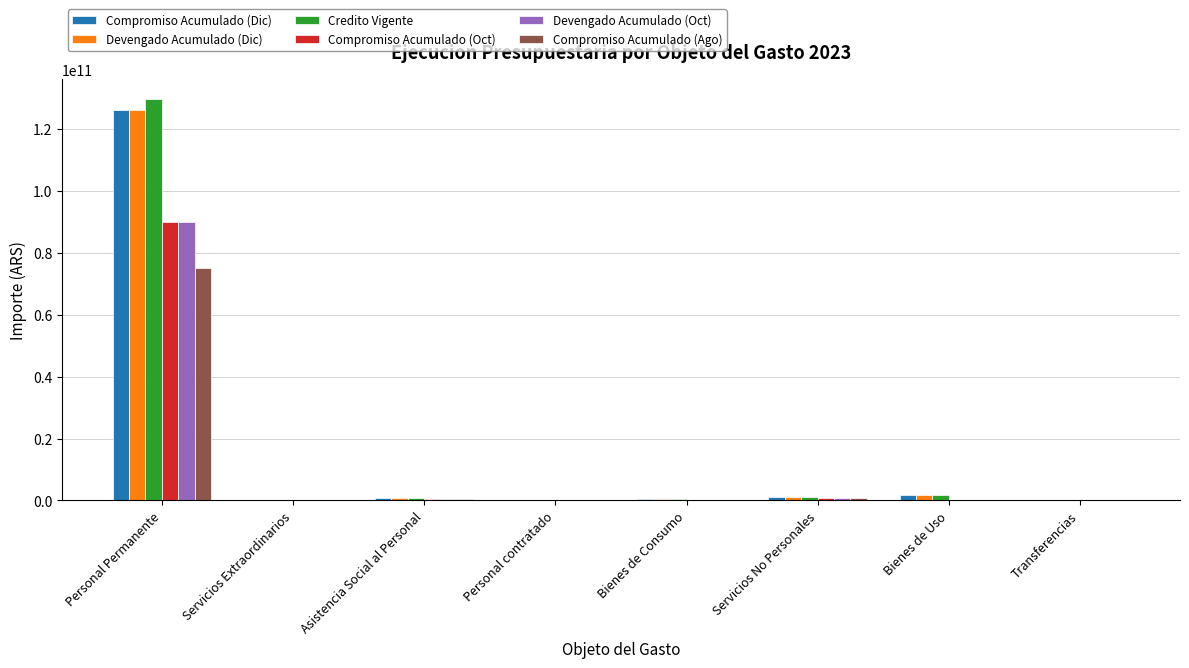

Is it true that Compromiso Acumulado (Oct) equals 132591479065.1 at Personal Permanente?

False